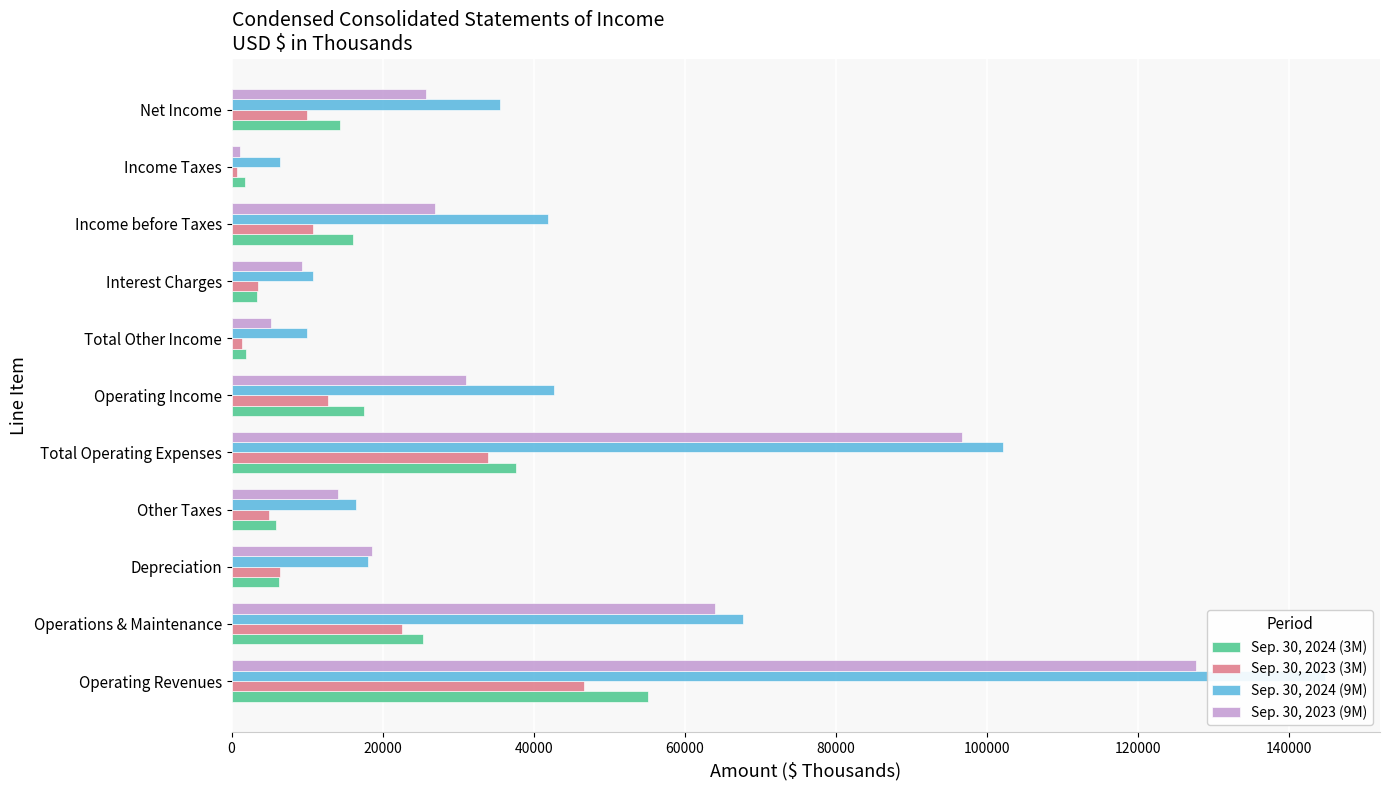

Which series changed the most between Depreciation and Income before Taxes?

Sep. 30, 2024 (9M)